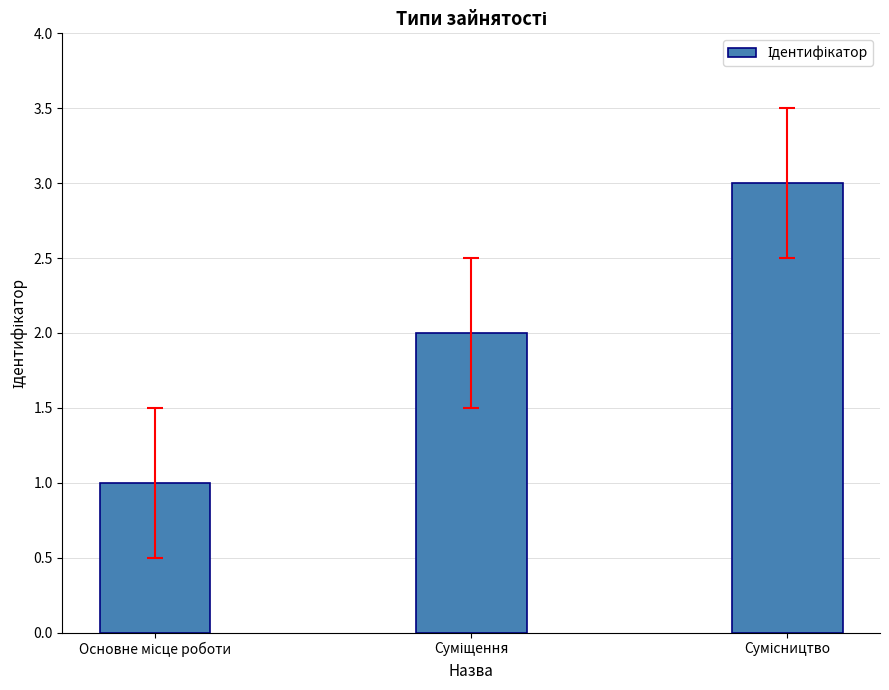

How many data points does each series have?

3